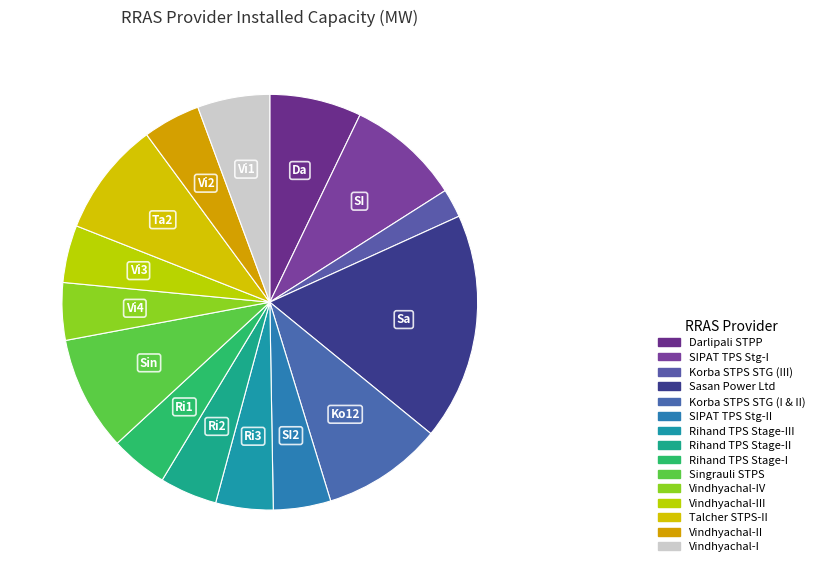

How many segments does this pie chart have?

15